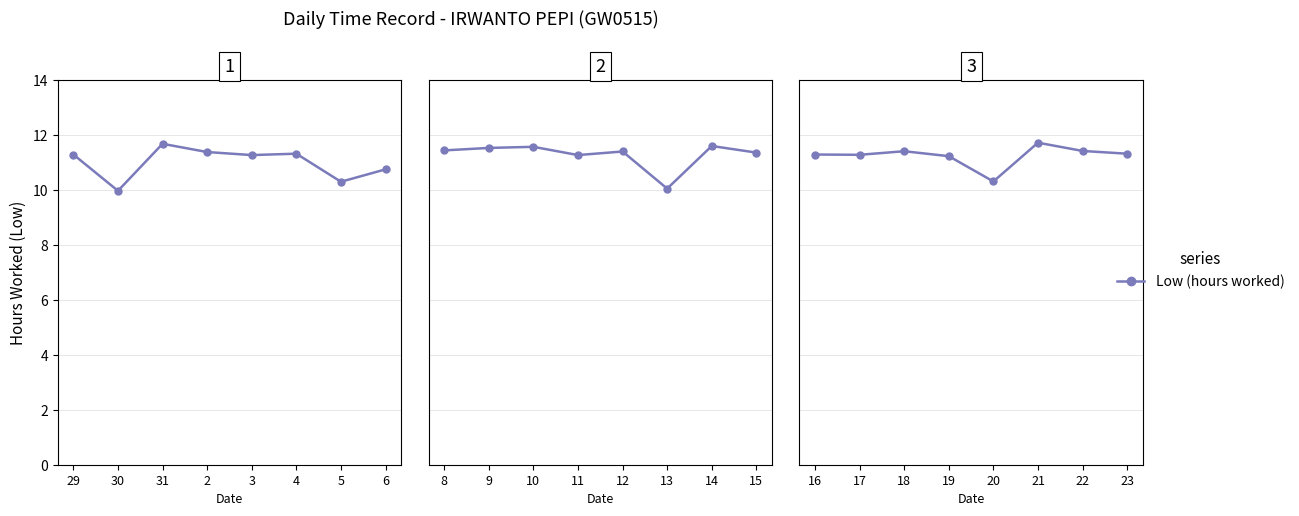

What is the value of the 6th point from the left?

11.7